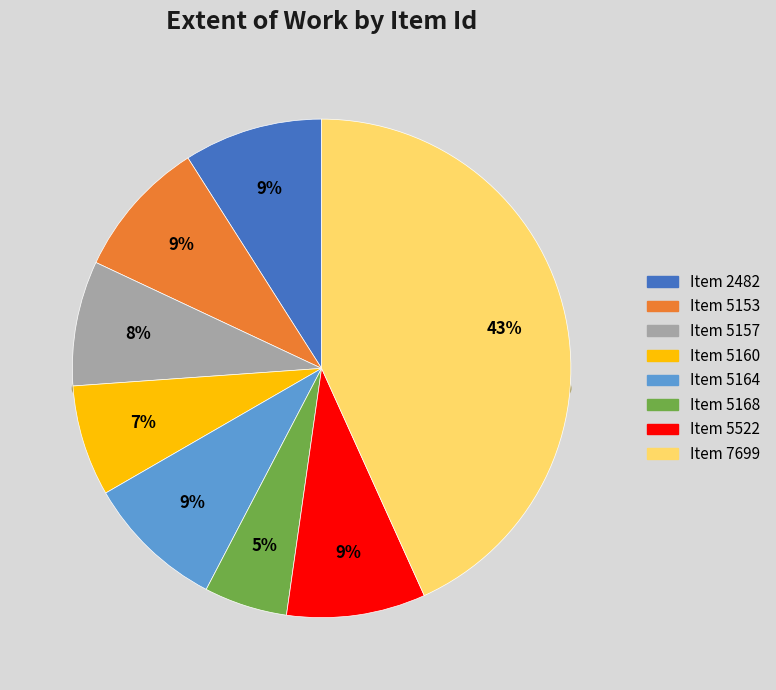

What is the ratio of the value at 5164 to the value at 5153?

1.0